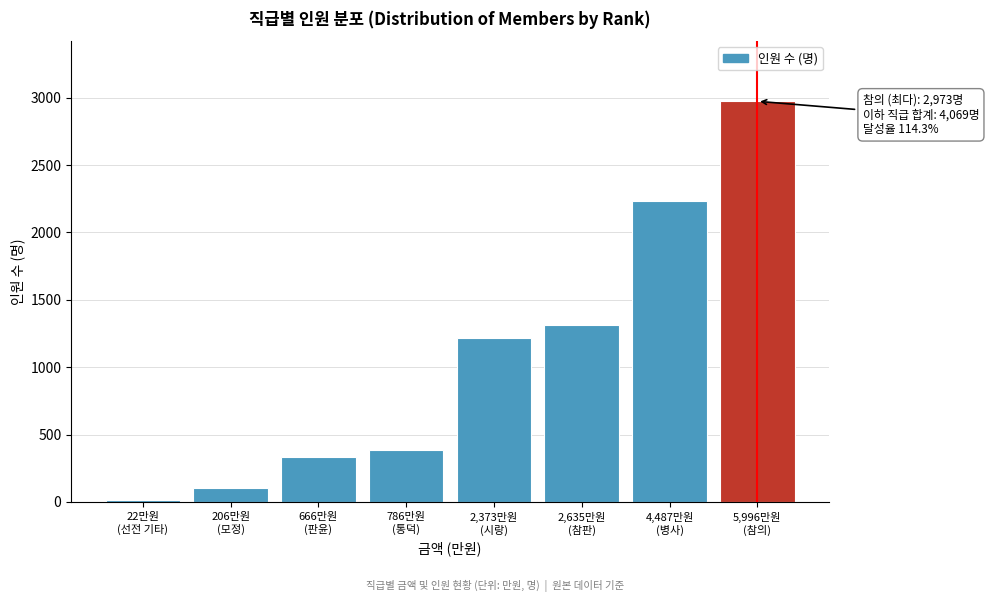

Reading left to right, what are all the values shown in this chart?

11	103	333	385	1220	1316	2236	2973